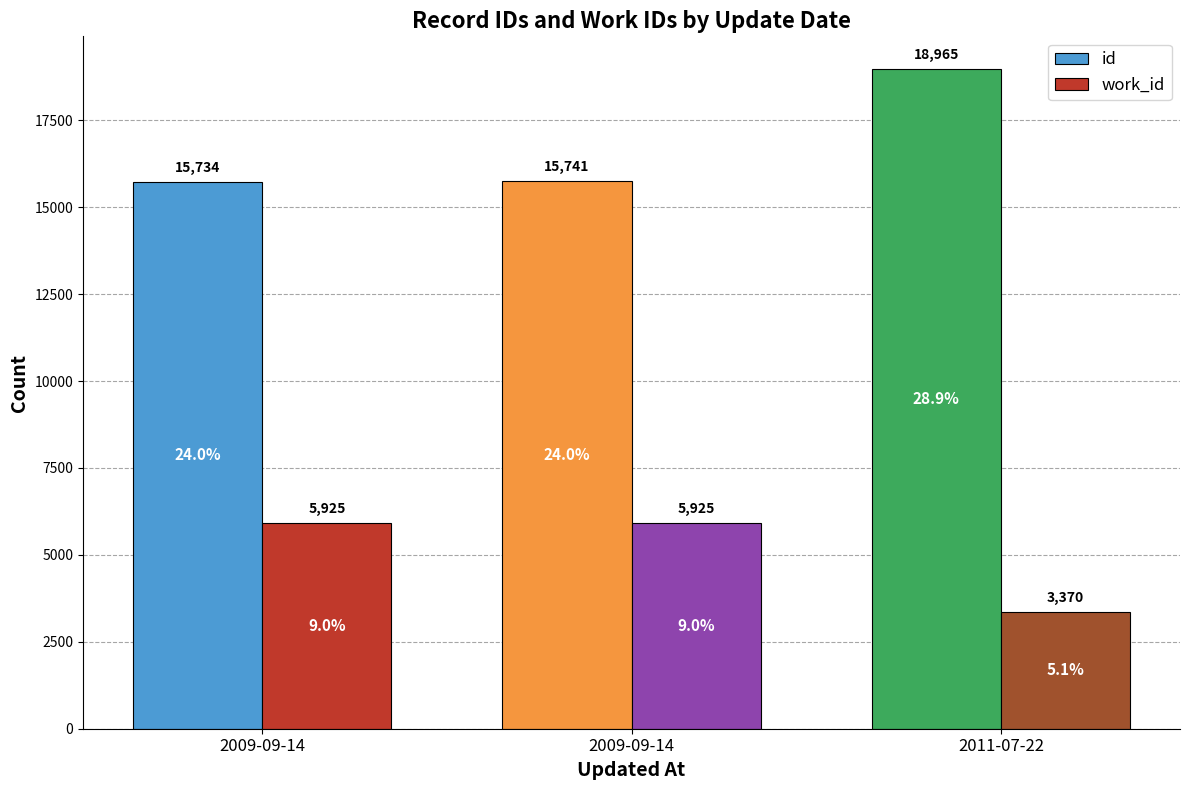

What is the label of the 1st bar from the right?

2011-07-22